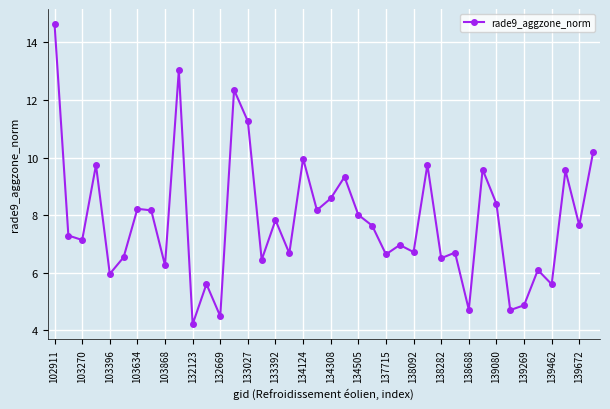

What is the difference between the second highest and second lowest values?

8.5